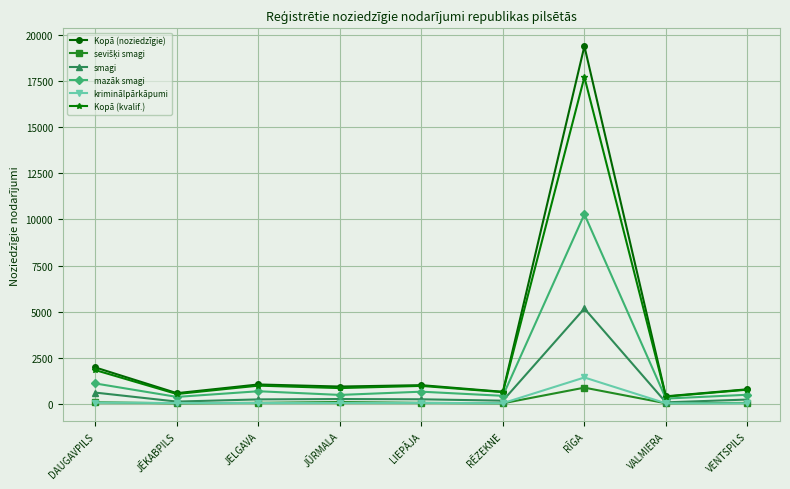

Which series has the largest range (max minus min)?

Kopā (noziedzīgie)